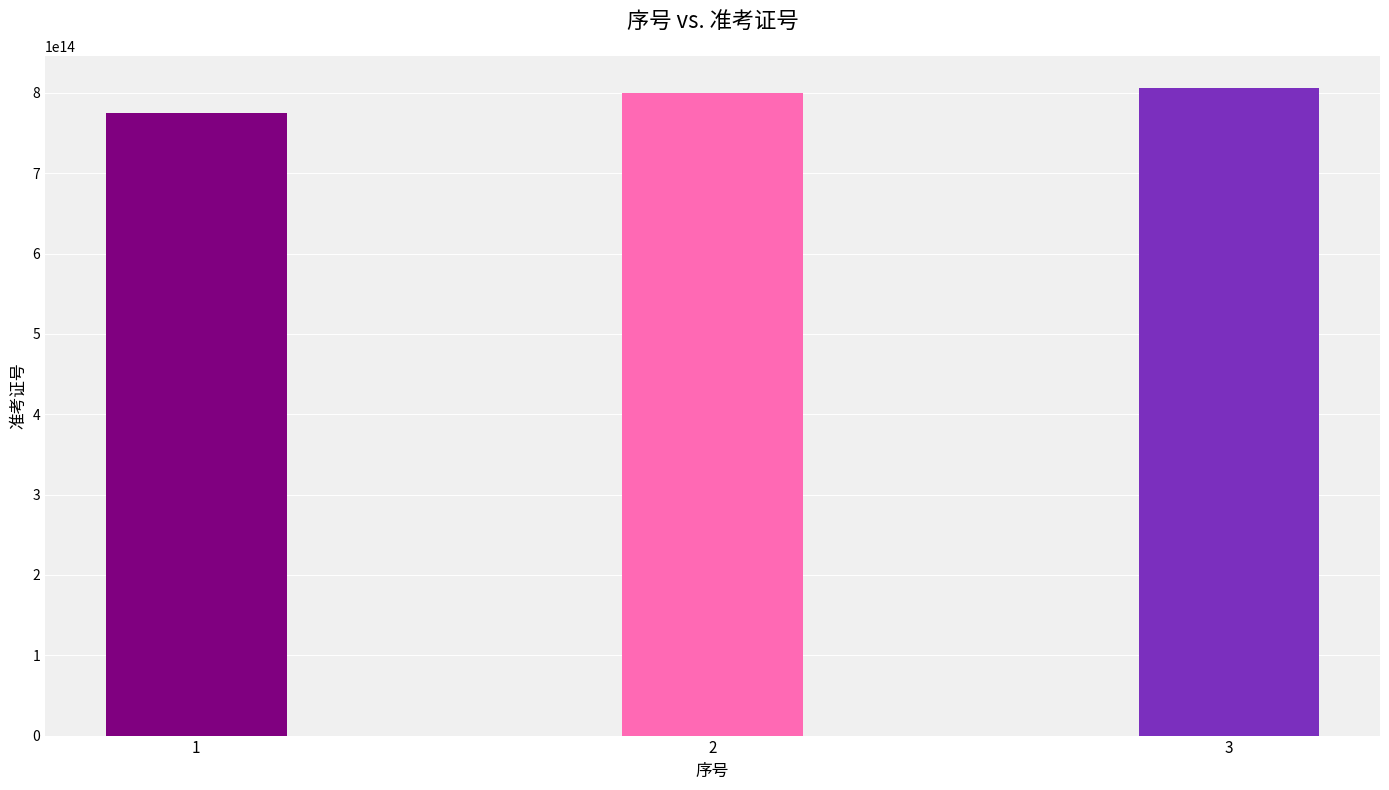

The value at 1 is 206657023260818. True or false?

False